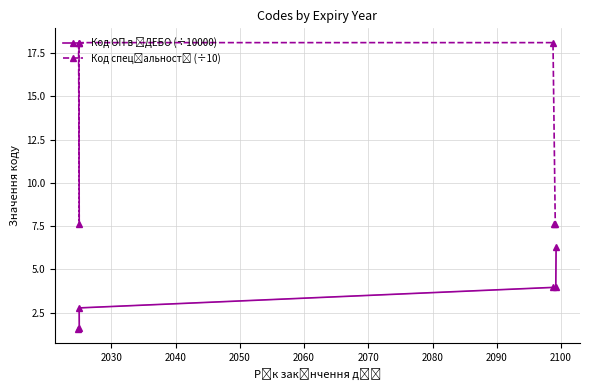

What is the spread (max minus min) of values at 2050?

14.1